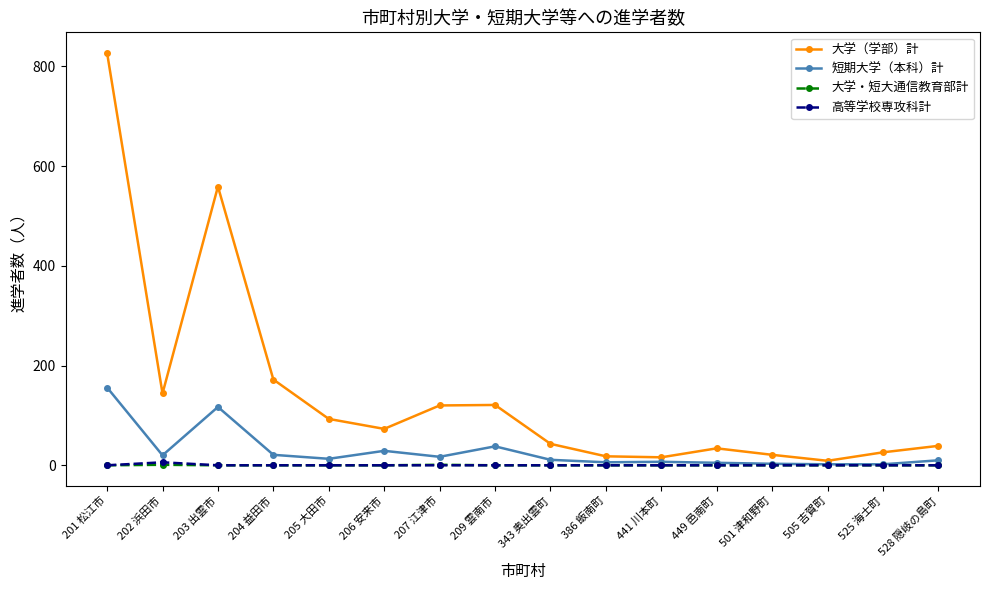

At which category is the sum across all series the highest?

201 松江市